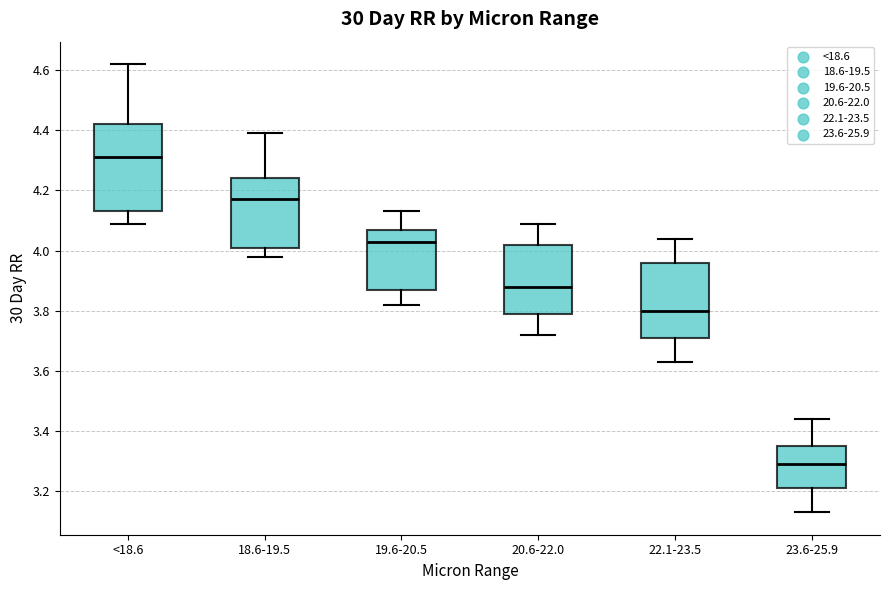

Reading left to right, read every box against the y-axis: the position of its median line, the range the box covers, and the ends of its whiskers. The values are not printed on the chart, so give them approximately, as read against the axis.

<18.6: median 4.32, box 4.14 to 4.42, whiskers 4.10 to 4.62
18.6-19.5: median 4.18, box 4.02 to 4.24, whiskers 3.98 to 4.40
19.6-20.5: median 4.04, box 3.88 to 4.08, whiskers 3.82 to 4.14
20.6-22.0: median 3.88, box 3.80 to 4.02, whiskers 3.72 to 4.10
22.1-23.5: median 3.80, box 3.72 to 3.96, whiskers 3.64 to 4.04
23.6-25.9: median 3.30, box 3.22 to 3.36, whiskers 3.14 to 3.44